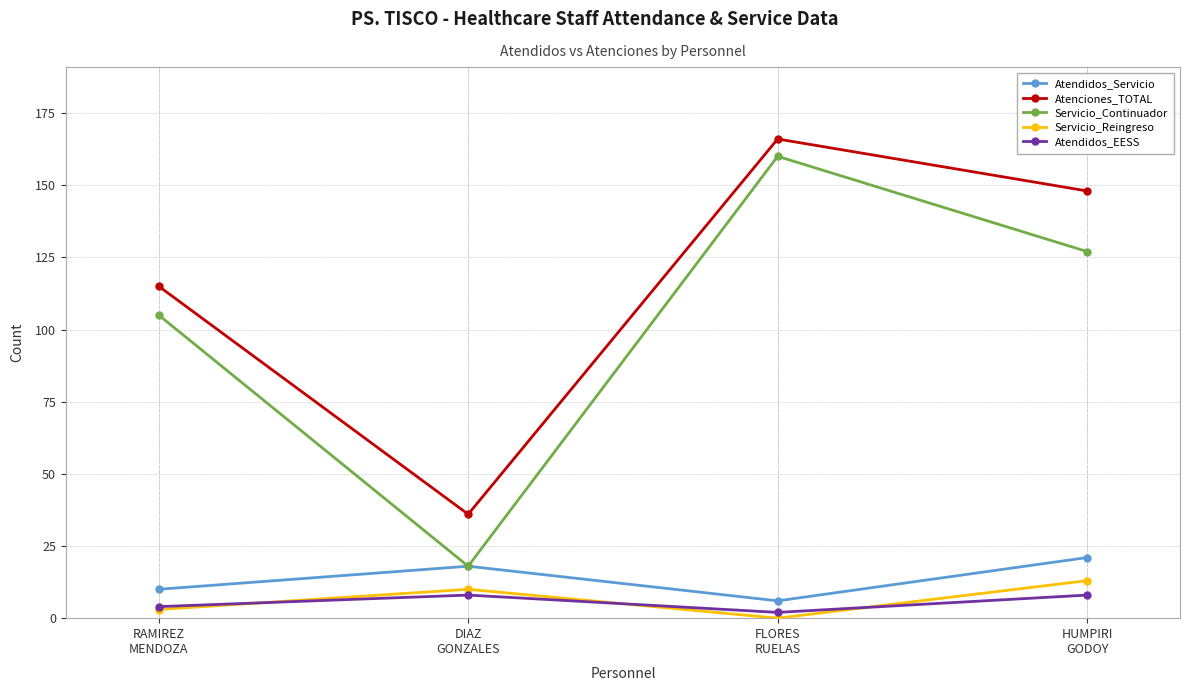

What position from the left is FLORES
RUELAS?

3